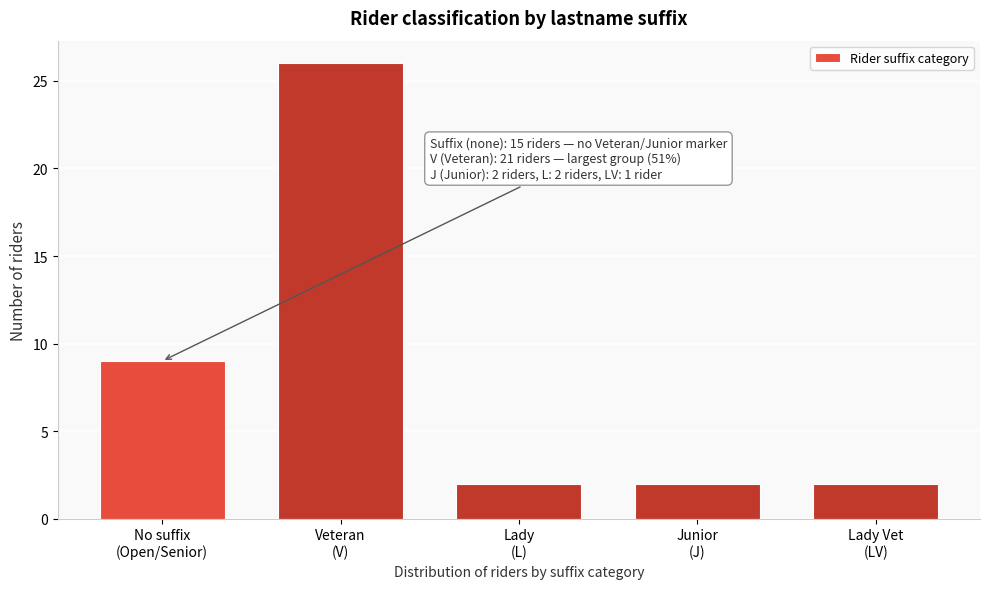

Reading left to right, extract all data points from this chart.

9	26	2	2	2